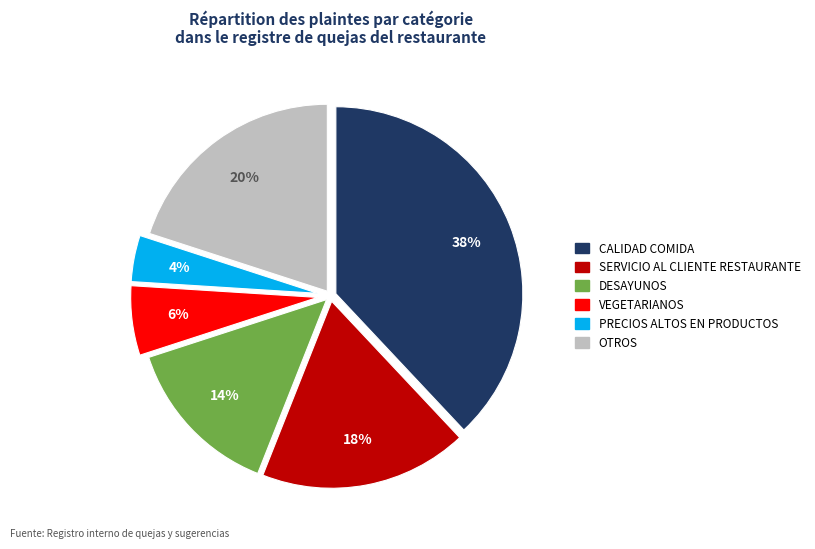

Which category has the biggest portion of the pie?

CALIDAD COMIDA